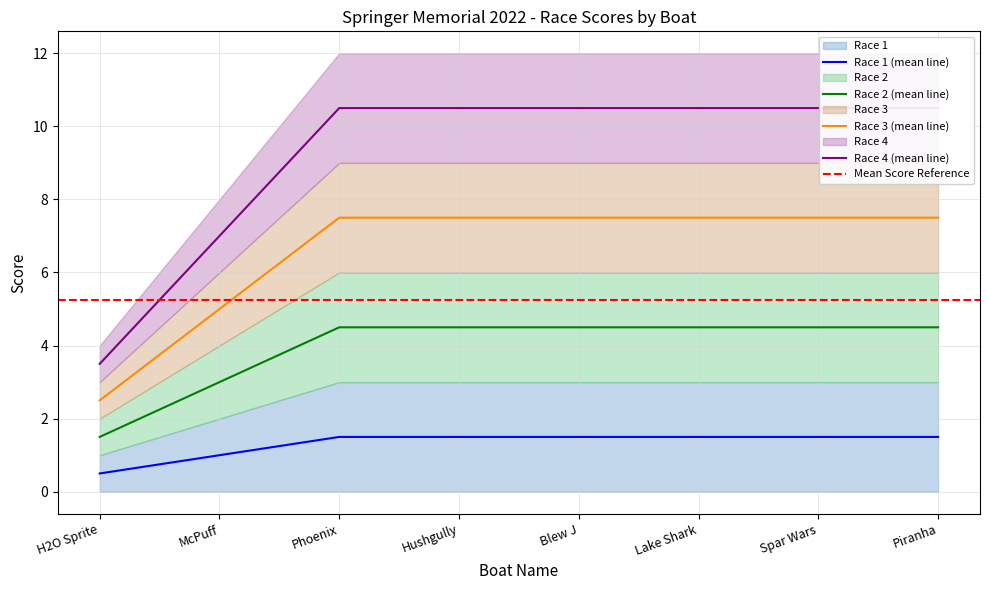

The value of Race 4 at Phoenix is 10.5. True or false?

True